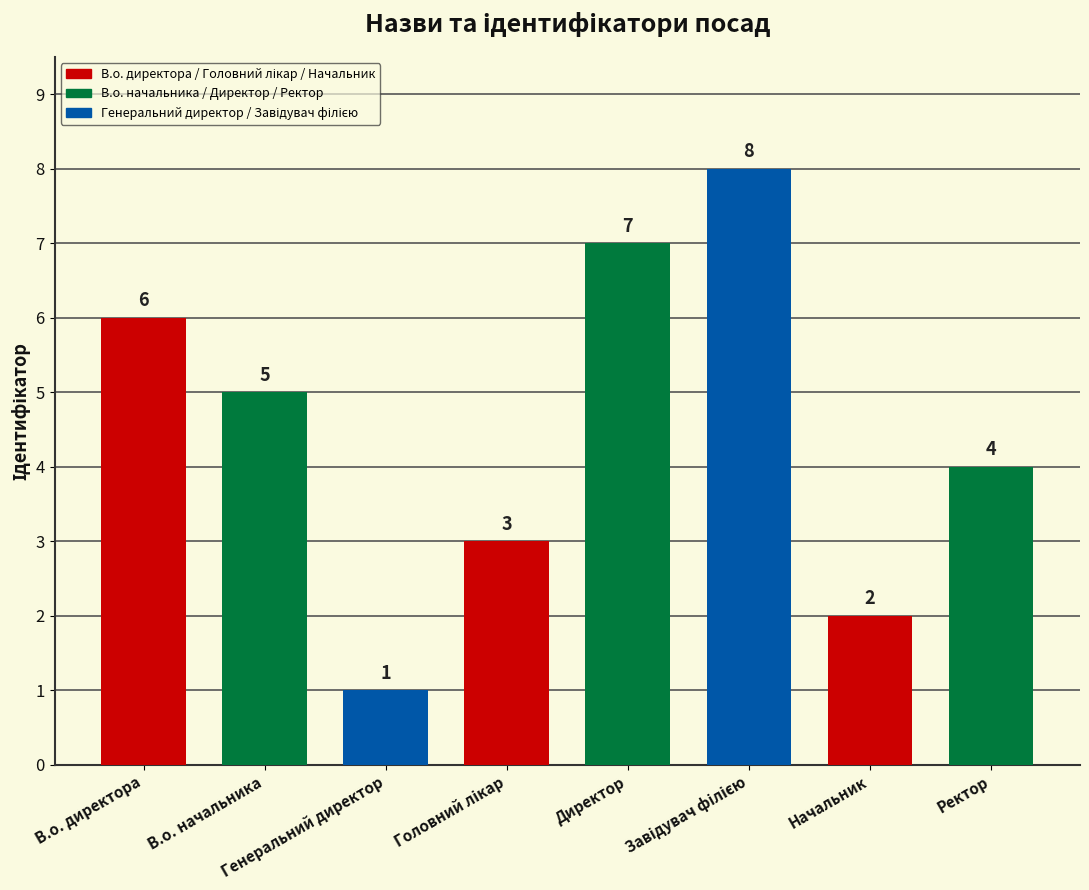

Reading left to right, what are all the values shown in this chart?

6	5	1	3	7	8	2	4